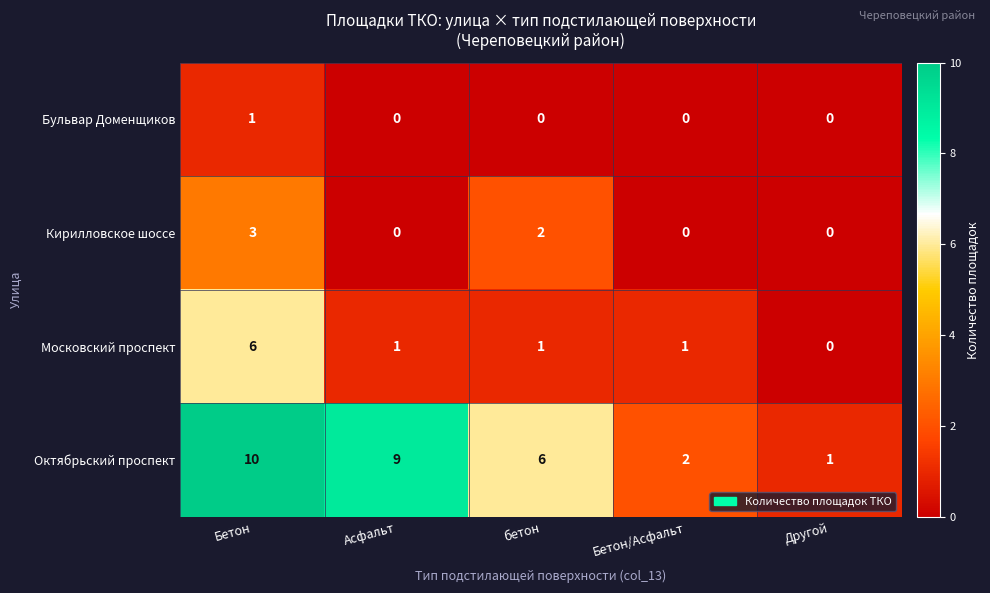

Is it true that Московский проспект equals -4 at Другой?

False